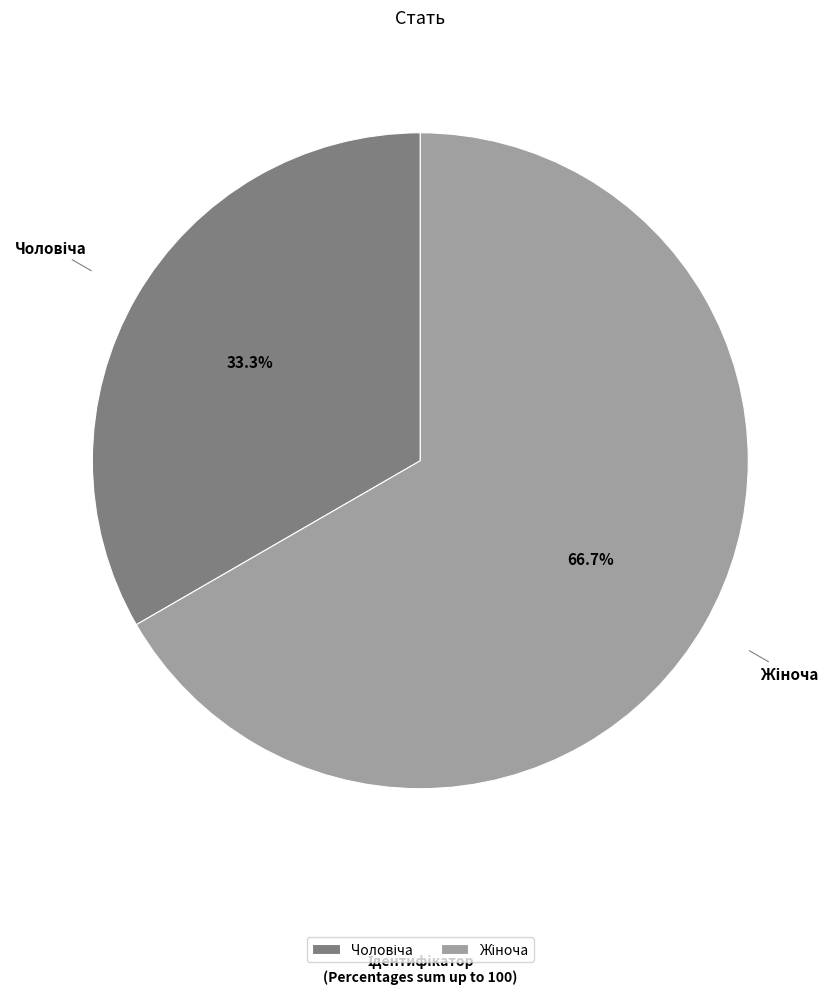

How many slices are in this pie chart?

2